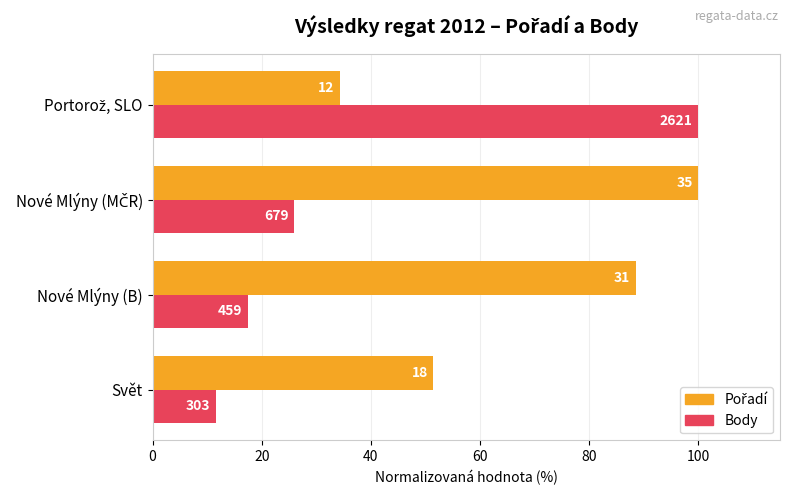

The value of Pořadí (norm.) at Svět is 87.8. True or false?

False